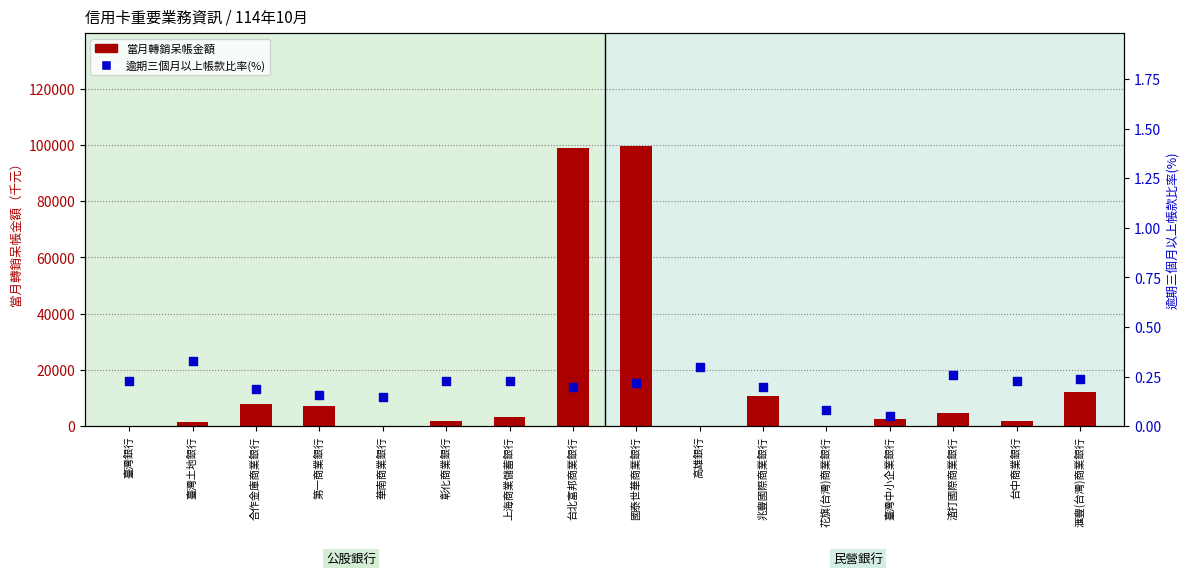

Which series reaches the maximum Y coordinate?

當月轉銷呆帳金額